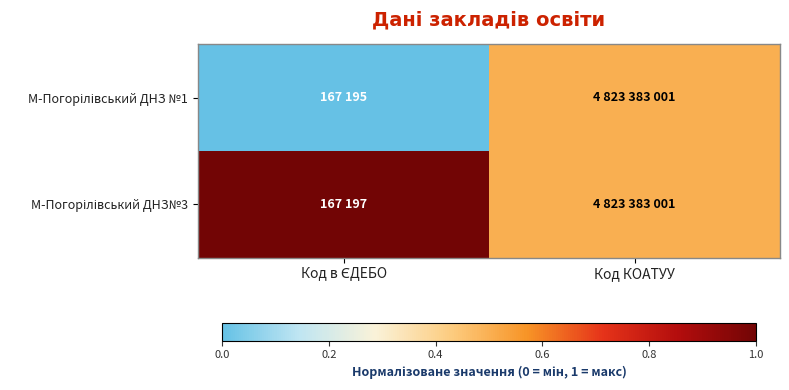

Which series has the largest total across all categories?

М-Погорілівський ДНЗ№3